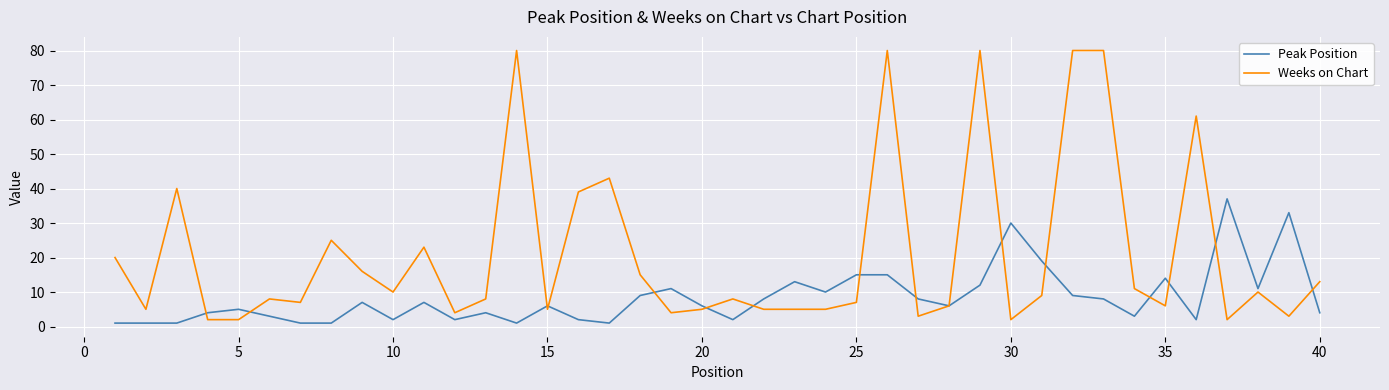

Which series has the largest total across all categories?

Weeks on Chart